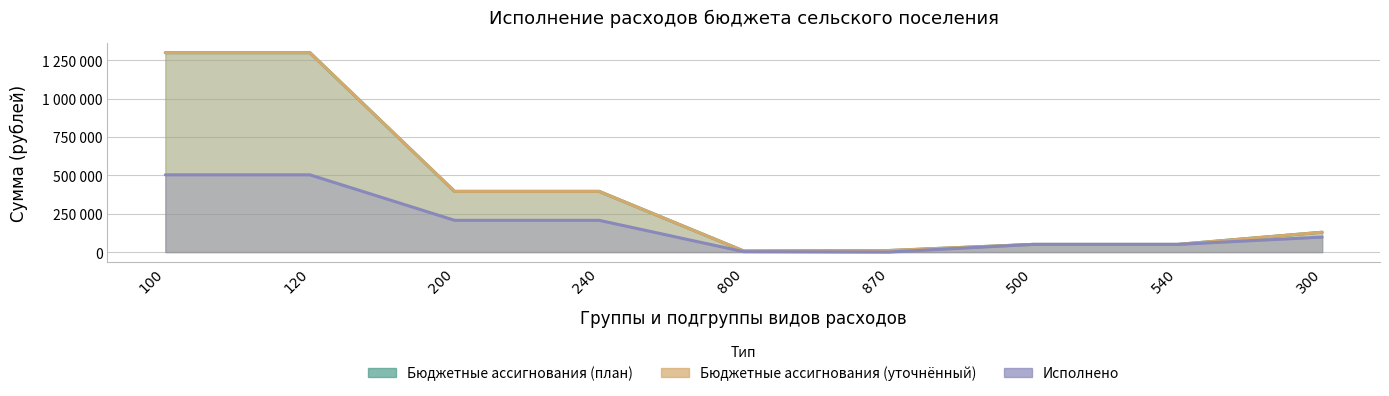

Reading left to right, what are all the values shown in this chart?

Бюджетные ассигнования (план): 1298430.0	1298430.0	395264.0	395264.0	7000.0	10000.0	50000.0	50000.0	129273.0
Бюджетные ассигнования (уточнённый): 1298430.0	1298430.0	395264.0	395264.0	7000.0	10000.0	50000.0	50000.0	129273.0
Исполнено: 502977.3	502977.3	206860.1	206860.1	2560.7	0.0	50000.0	50000.0	97501.6